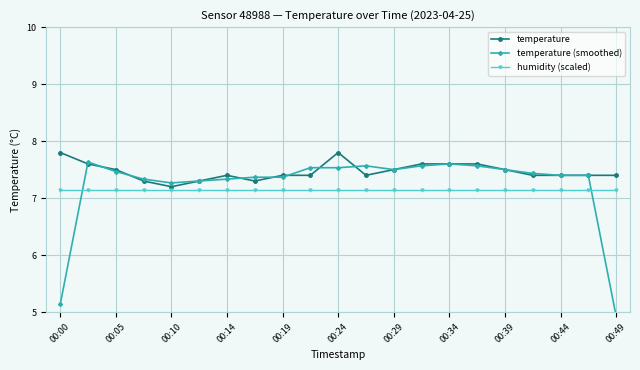

What is the maximum value for humidity (scaled)?

7.1